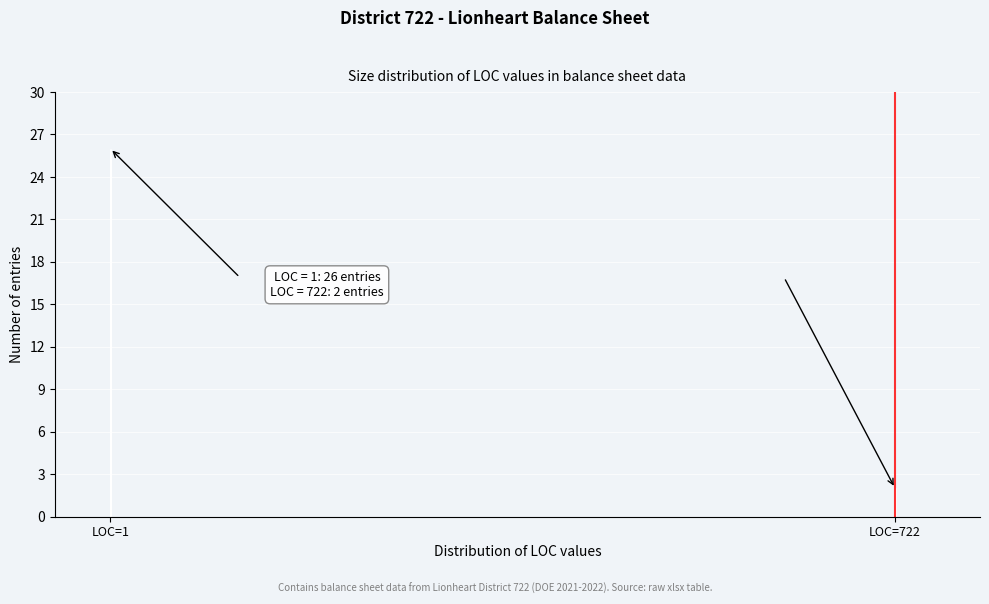

Reading left to right, extract all data points from this chart.

LOC=1=26	LOC=722=2